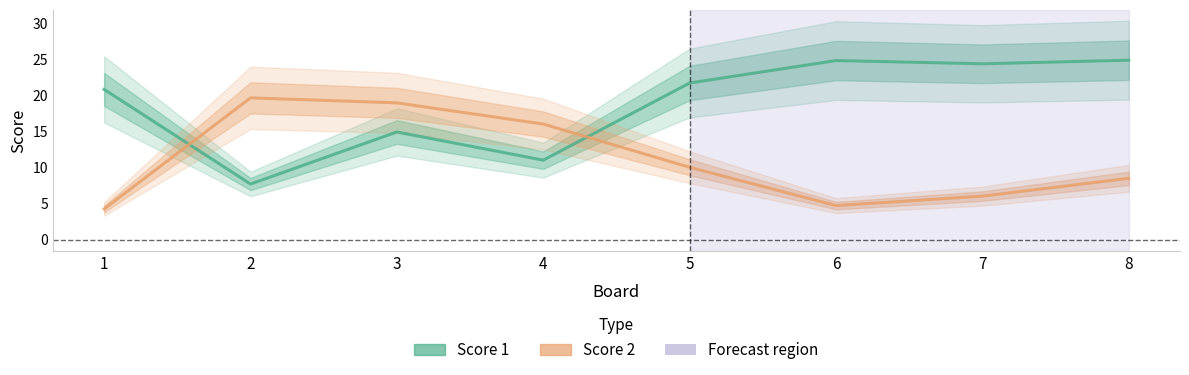

The value of Score 2 at 4 is 16.0. True or false?

True